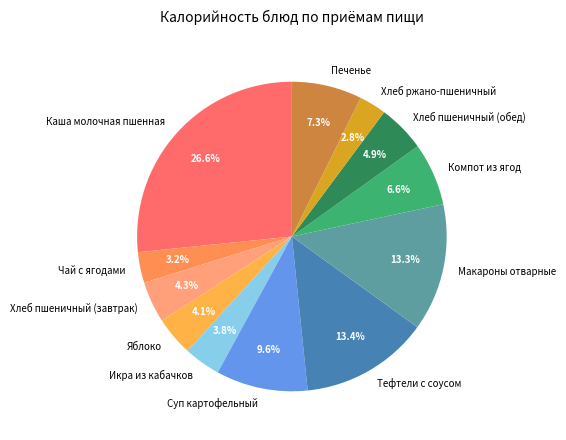

What percentage is the Каша молочная пшенная slice, to the nearest percent?

27%